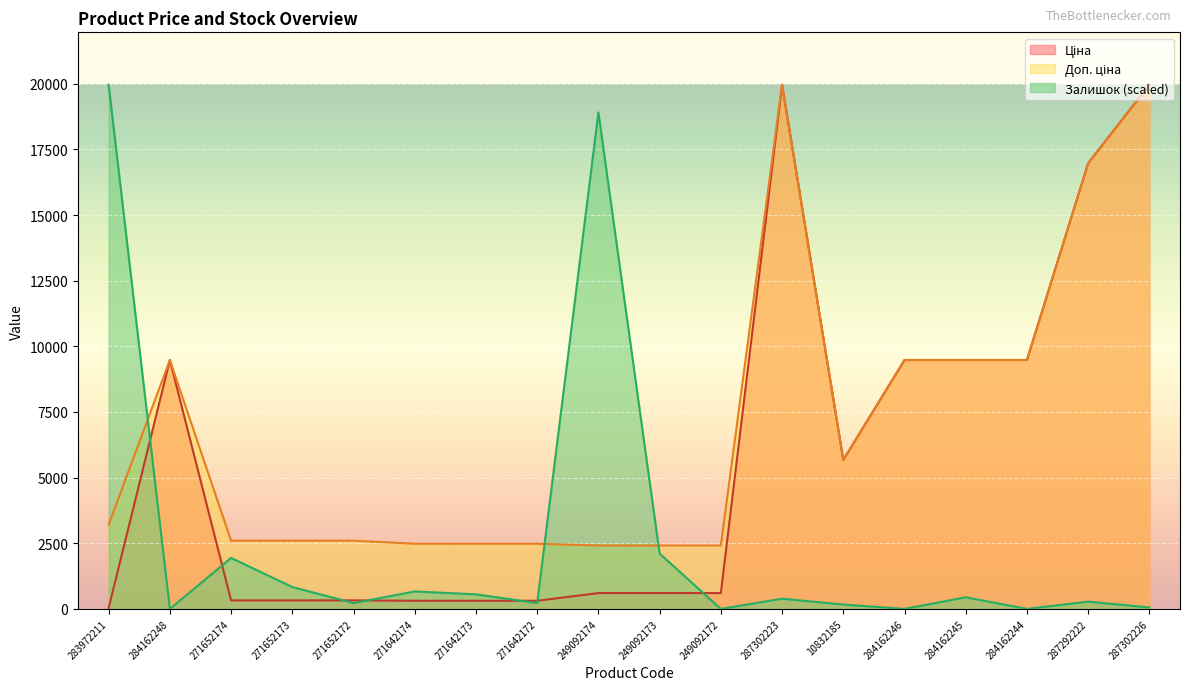

At which category does the chart reach its peak across all series?

287302223